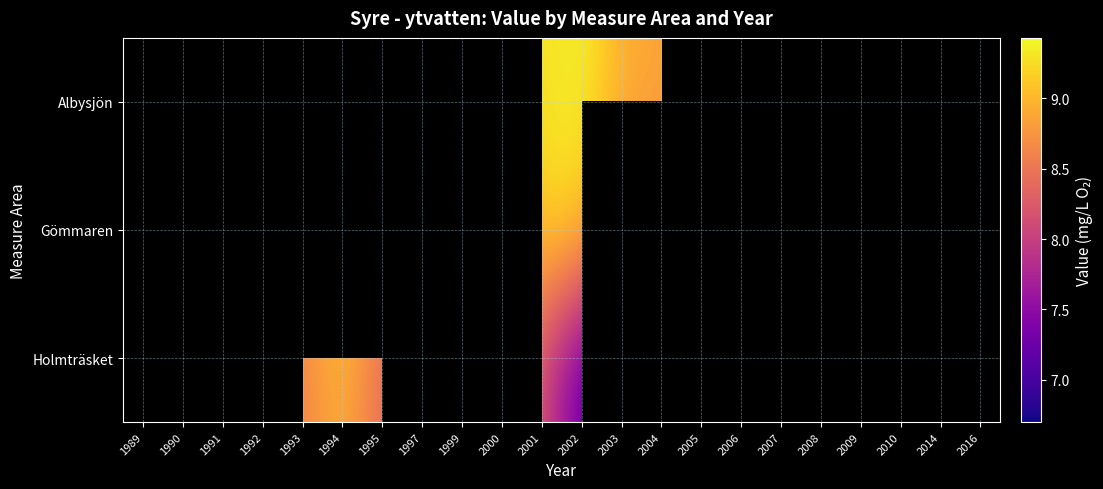

At which category is the sum across all series the highest?

2000